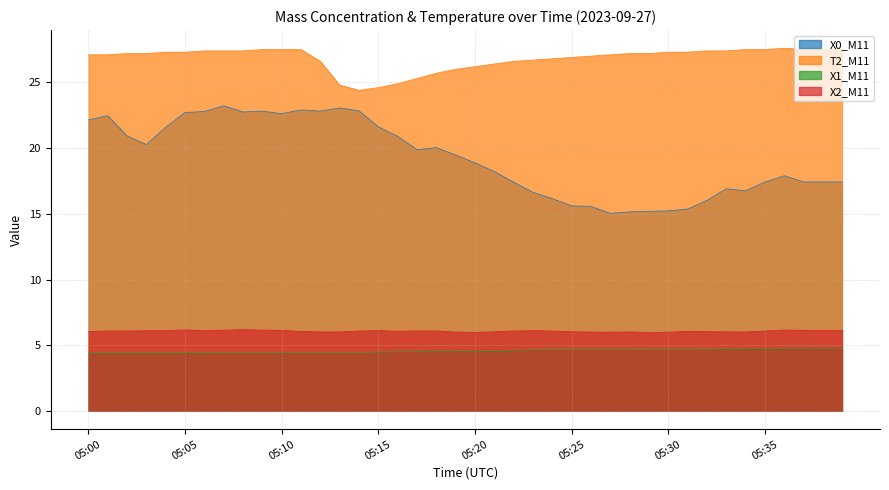

What is the average value of the T2_M11 series?

26.8